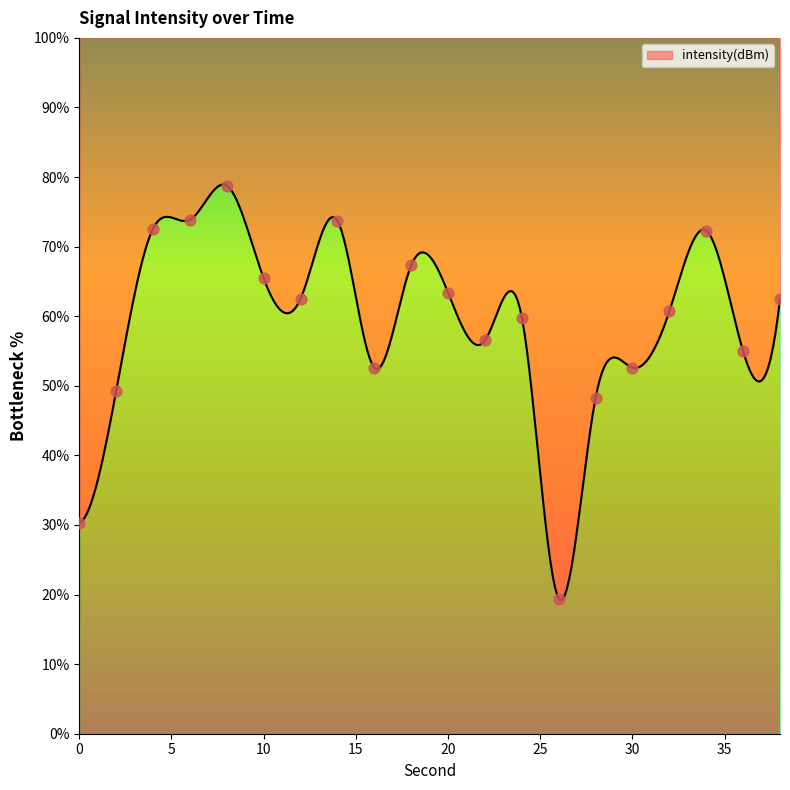

What is the ratio of the value at 12 to the value at 6?

0.8